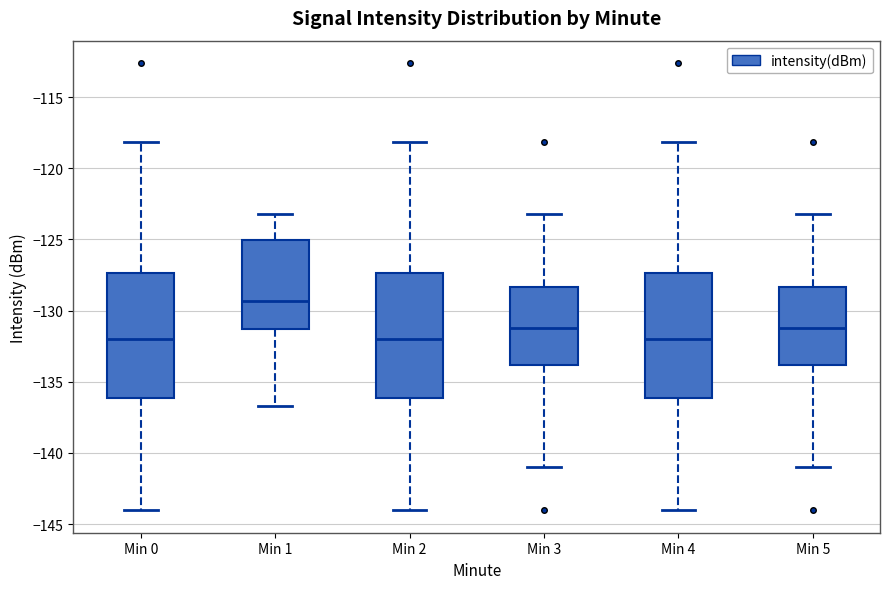

Reading left to right, transcribe this box plot: for each box, give where its median line is, the range the box spans, and where its two whiskers end, as read against the y-axis. The values are not printed on the chart, so give them approximately, as read against the axis.

Min 0: median -132.0, box -136.0 to -127.5, whiskers -144.0 to -118.0
Min 1: median -129.5, box -131.5 to -125.0, whiskers -136.5 to -123.0
Min 2: median -132.0, box -136.0 to -127.5, whiskers -144.0 to -118.0
Min 3: median -131.0, box -134.0 to -128.5, whiskers -141.0 to -123.0
Min 4: median -132.0, box -136.0 to -127.5, whiskers -144.0 to -118.0
Min 5: median -131.0, box -134.0 to -128.5, whiskers -141.0 to -123.0